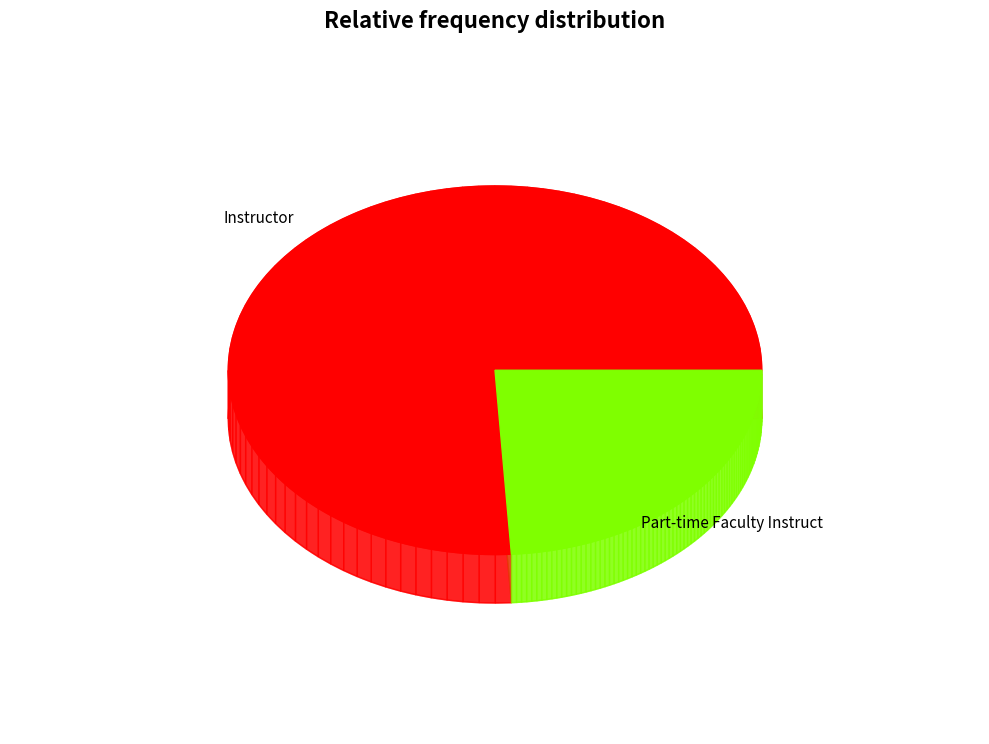

What percentage is the Instructor slice, to the nearest percent?

76%